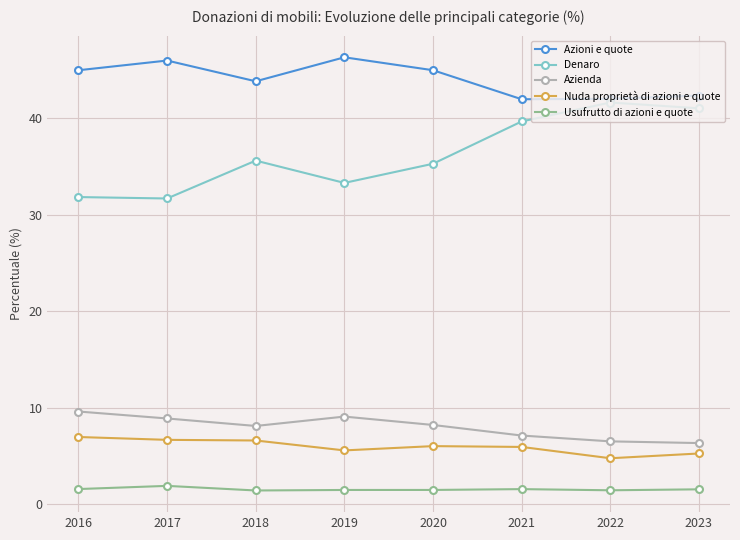

True or false: Azioni e quote and Usufrutto di azioni e quote cross at least once.

False